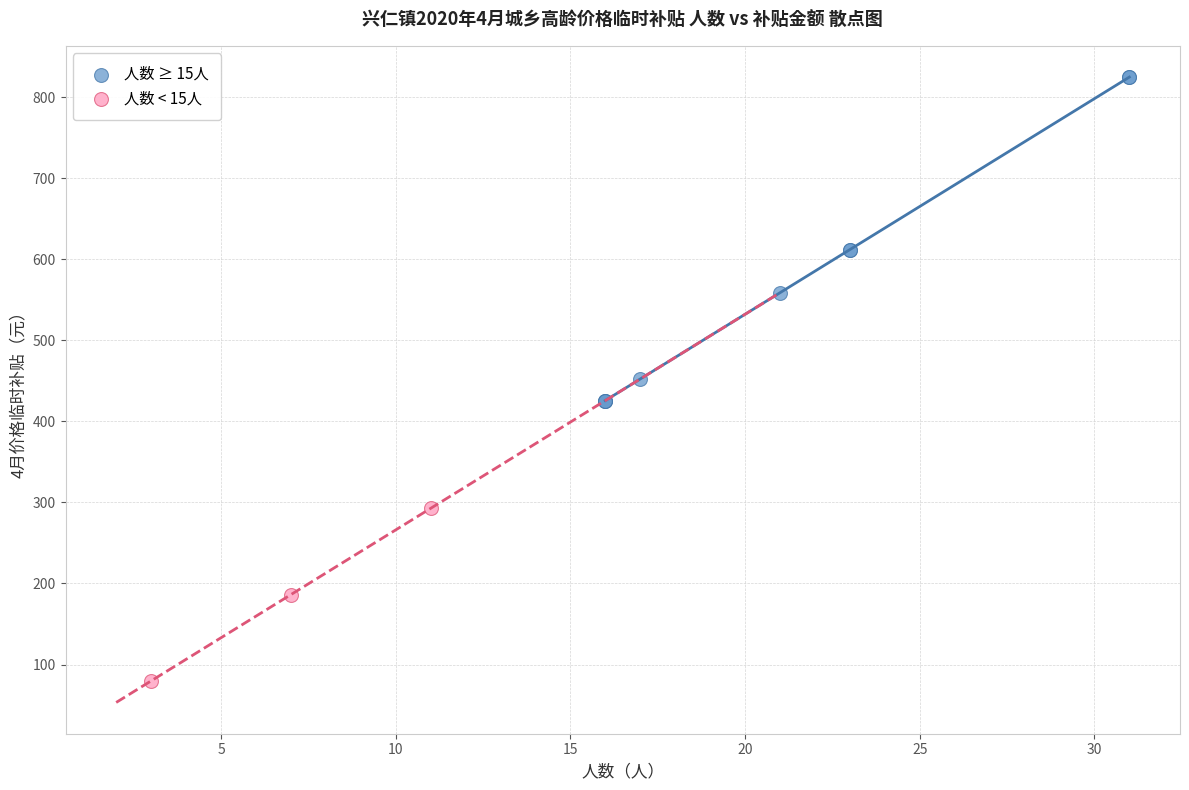

Which series reaches the maximum Y coordinate?

人数 ≥ 15人